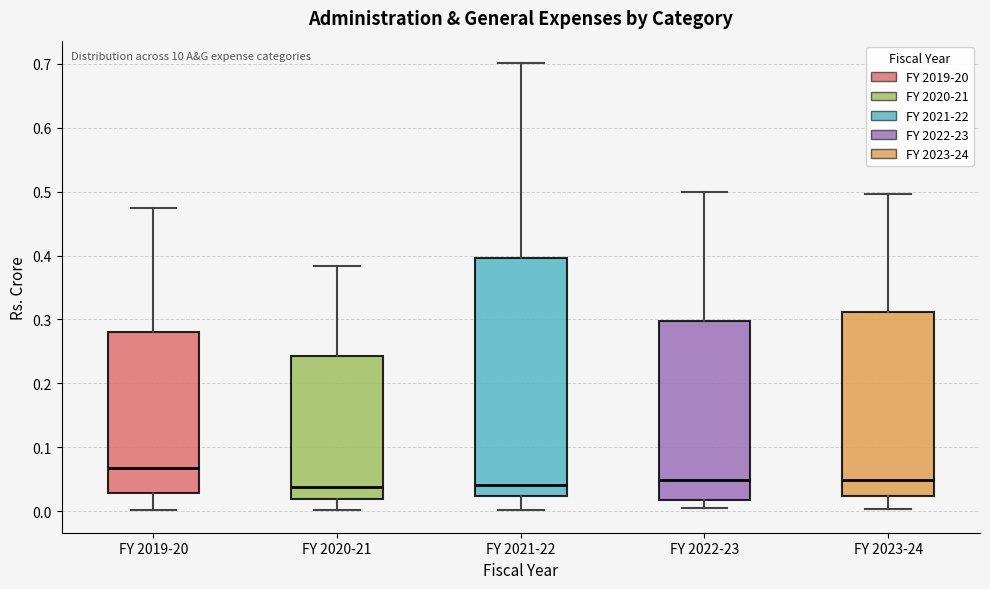

Reading left to right, transcribe this box plot: for each box, give where its median line is, the range the box spans, and where its two whiskers end, as read against the y-axis. The values are not printed on the chart, so give them approximately, as read against the axis.

FY 2019-20: median 0.07, box 0.03 to 0.28, whiskers 0.00 to 0.48
FY 2020-21: median 0.04, box 0.02 to 0.24, whiskers 0.00 to 0.38
FY 2021-22: median 0.04, box 0.02 to 0.40, whiskers 0.00 to 0.70
FY 2022-23: median 0.05, box 0.02 to 0.30, whiskers 0.01 to 0.50
FY 2023-24: median 0.05, box 0.02 to 0.31, whiskers 0.00 to 0.50